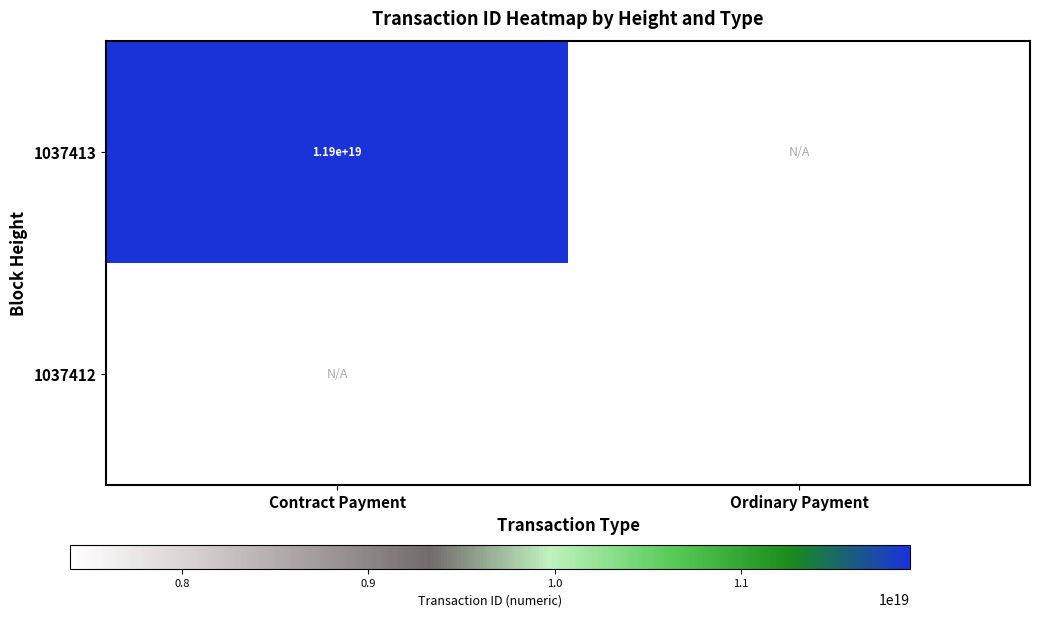

At which category is the sum across all series the highest?

Contract Payment